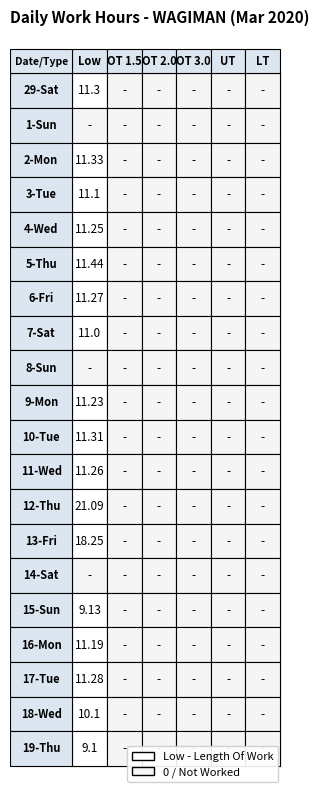

List the labels in order of 12-Thu value, largest first.

0, 1, 2, 3, 4, 5